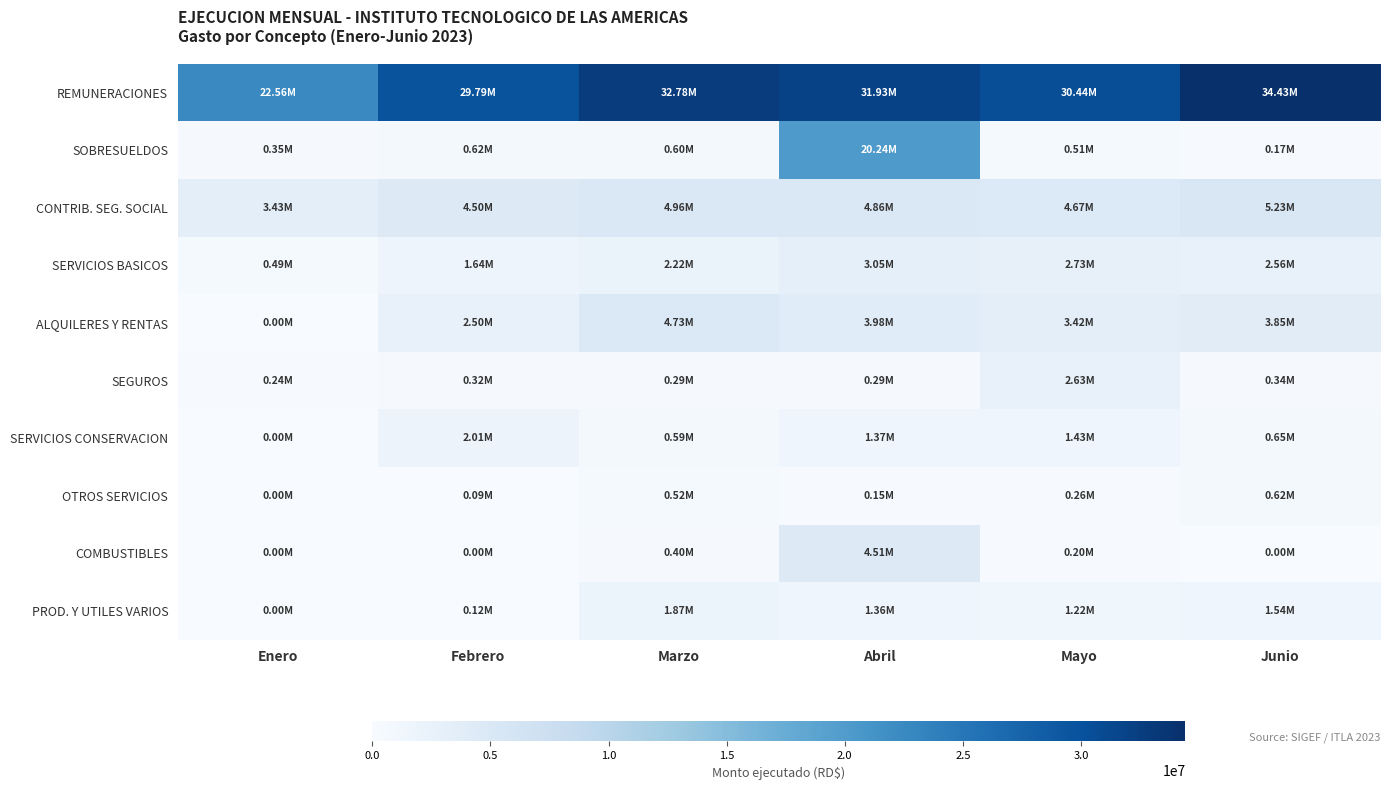

What is the maximum value shown in the chart?

34425794.6